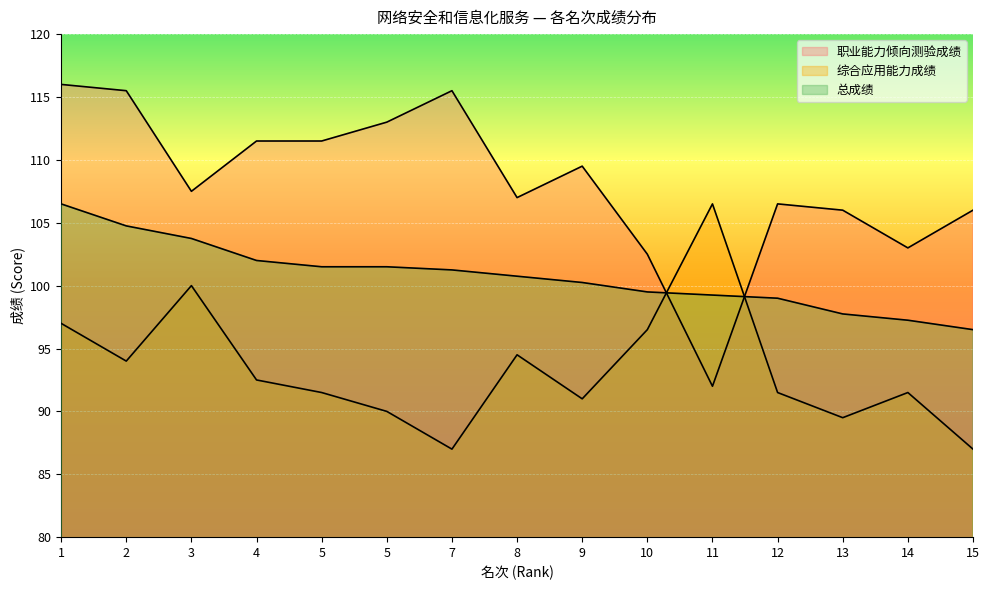

Where is the first local maximum for 综合应用能力成绩?

3